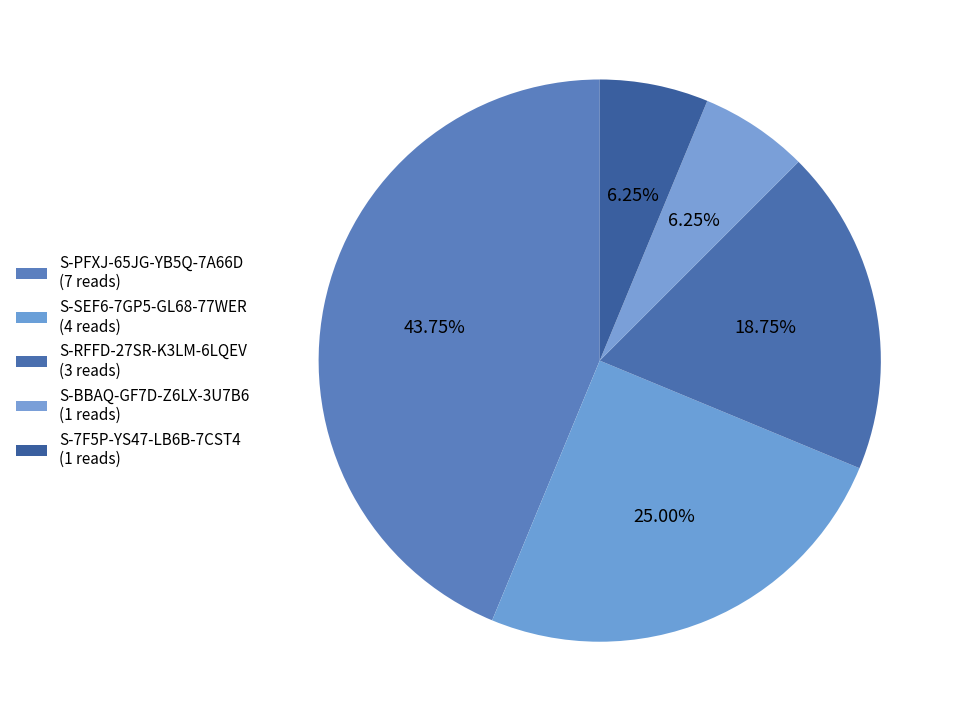

To the nearest percent, what is the average slice percentage?

20%